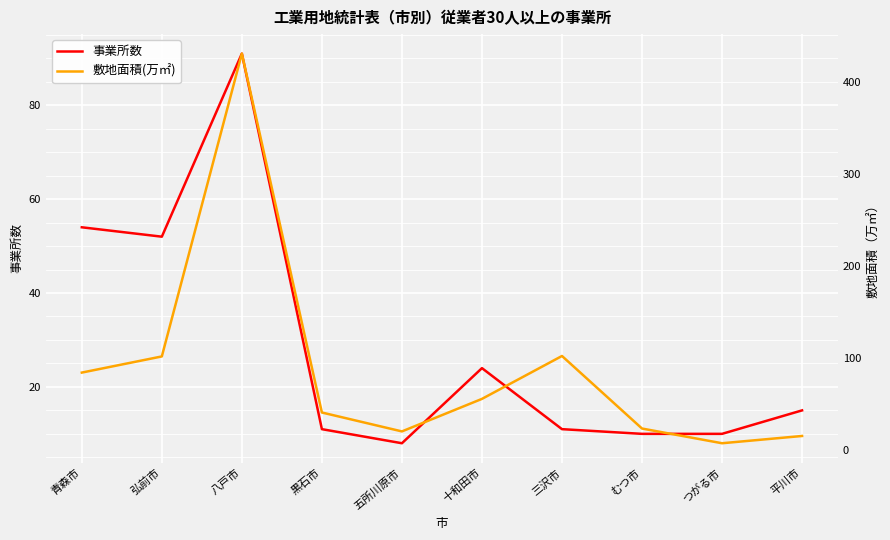

At which category does 事業所数 reach its first local valley?

弘前市